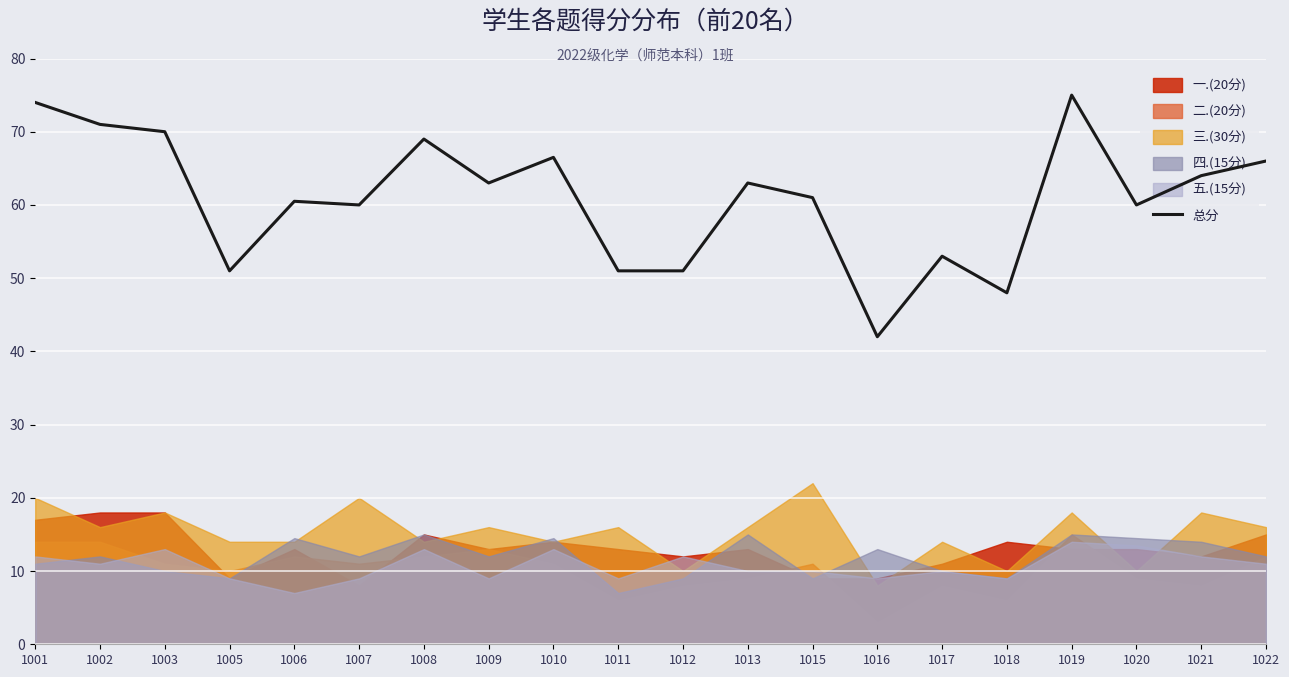

What is the difference between the second highest and second lowest values?

26.0